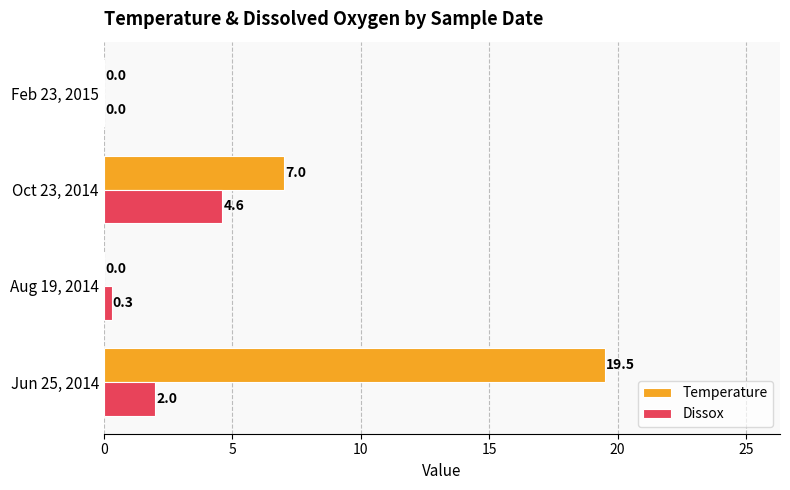

Between Aug 19, 2014 and Oct 23, 2014, which series saw the biggest shift?

Temperature